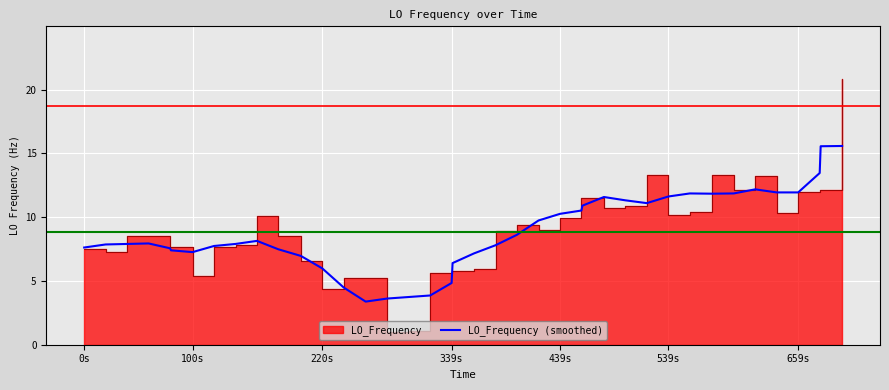

What is the maximum value for LO_Frequency (smoothed)?

15.6